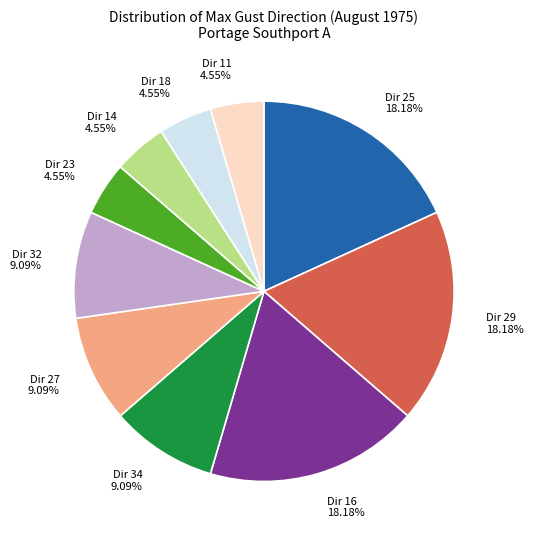

Combined, do Dir 11 4.55% and Dir 29 18.18% account for over 50%?

No